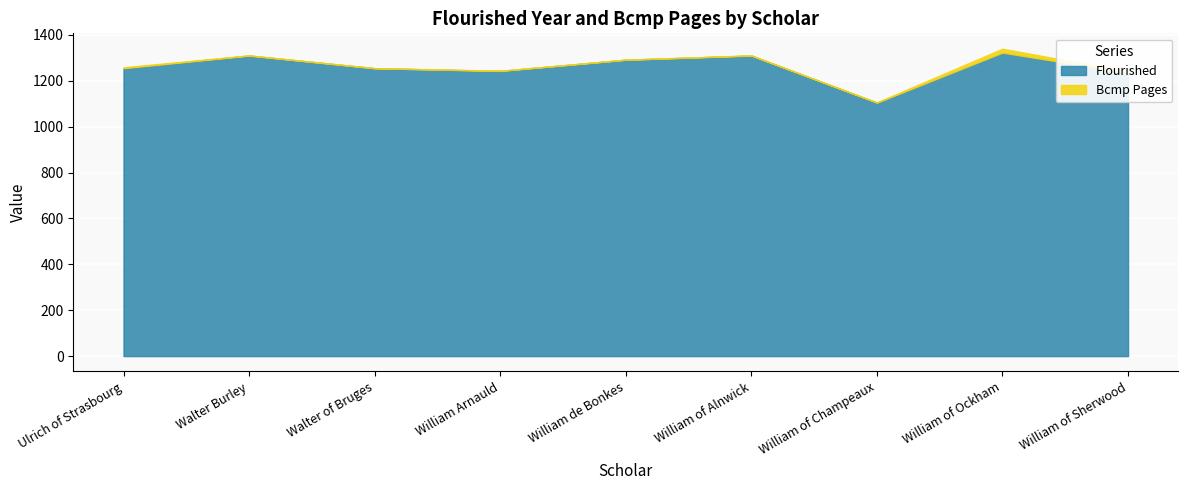

Rank the series at Walter Burley from lowest to highest value.

Bcmp Pages, Flourished